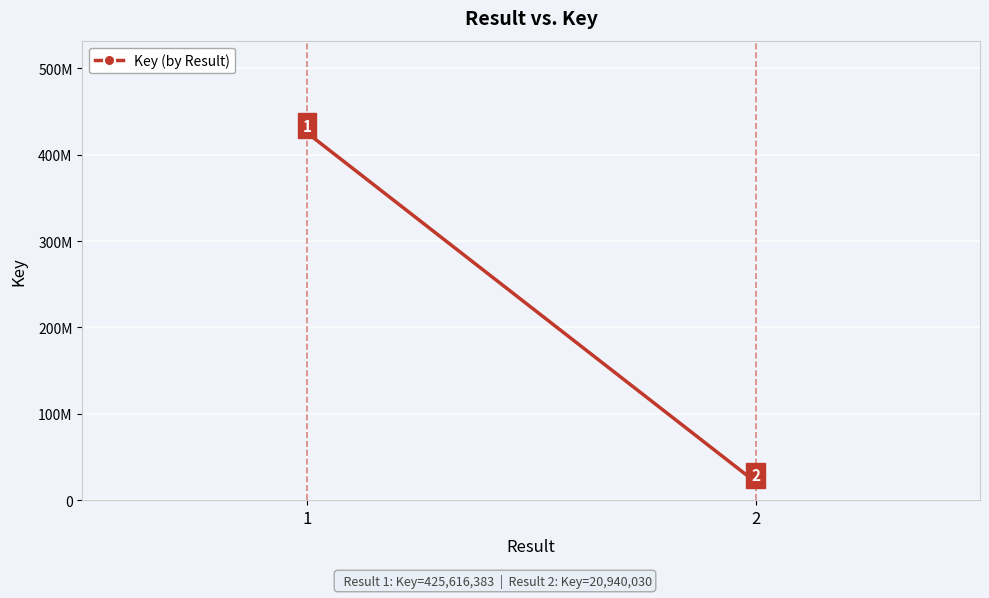

List the labels in order of value, largest first.

1, 2